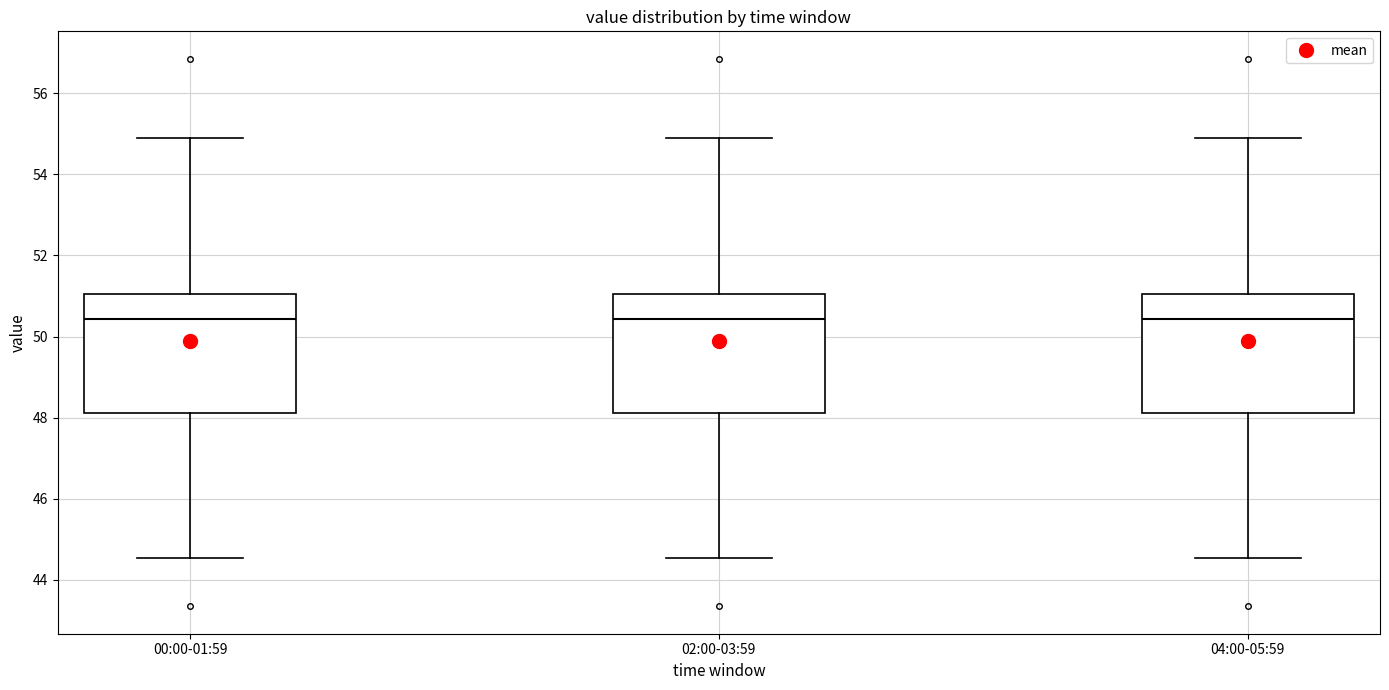

Reading left to right, transcribe this box plot: for each box, give where its median line is, the range the box spans, and where its two whiskers end, as read against the y-axis. The values are not printed on the chart, so give them approximately, as read against the axis.

00:00-01:59: median 50.4, box 48.2 to 51.0, whiskers 44.6 to 55.0
02:00-03:59: median 50.4, box 48.2 to 51.0, whiskers 44.6 to 55.0
04:00-05:59: median 50.4, box 48.2 to 51.0, whiskers 44.6 to 55.0